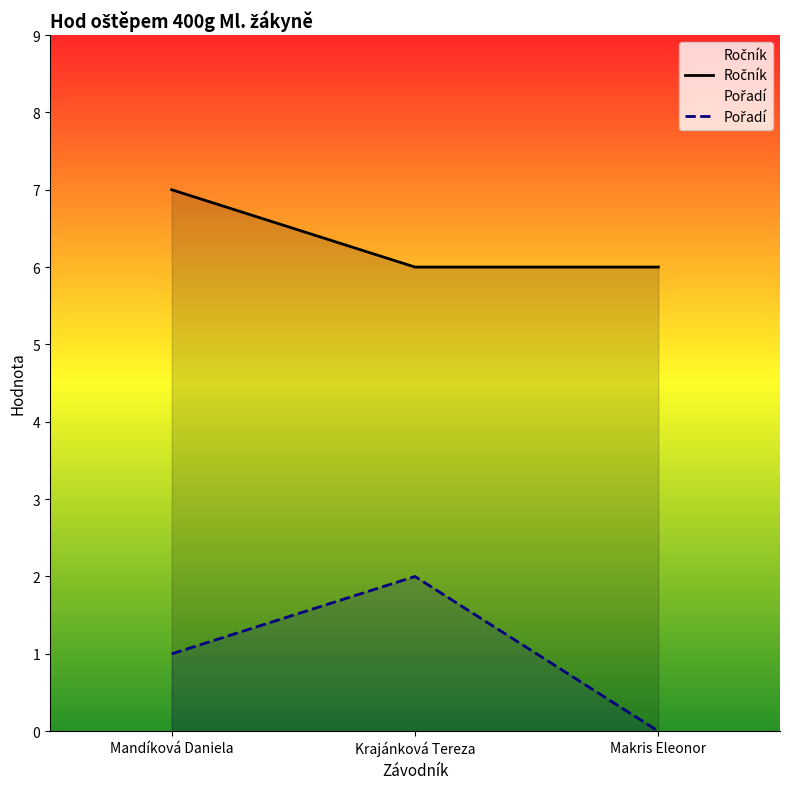

Reading right to left, transcribe all the data shown in this chart.

Ročník: Makris Eleonor=6	Krajánková Tereza=6	Mandíková Daniela=7
Pořadí: Makris Eleonor=0	Krajánková Tereza=2	Mandíková Daniela=1